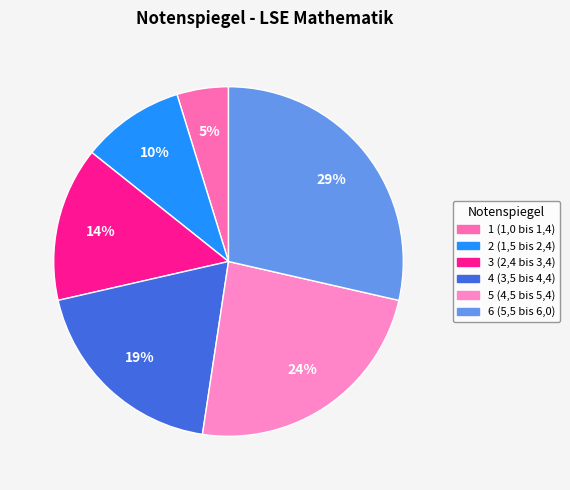

Does 2 (1,5 bis 2,4) represent more than half of the total?

No